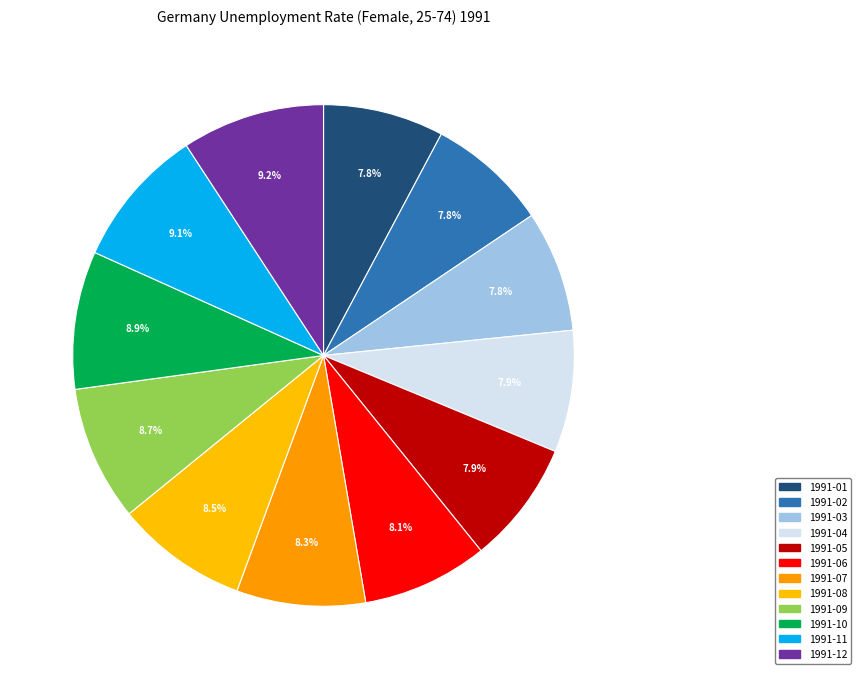

Is it true that 1991-04 is 8% of the pie?

True